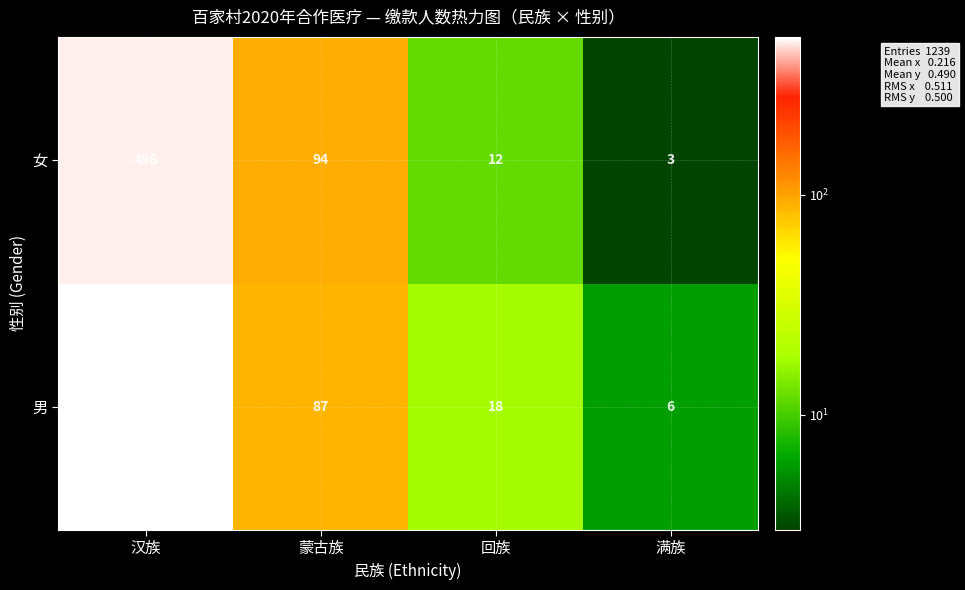

How many categories are shown in the chart?

4